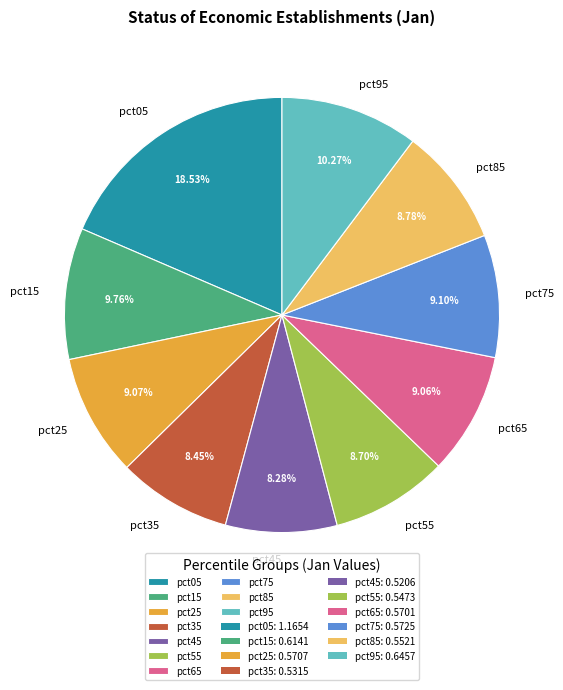

Does pct25 represent more than half of the total?

No